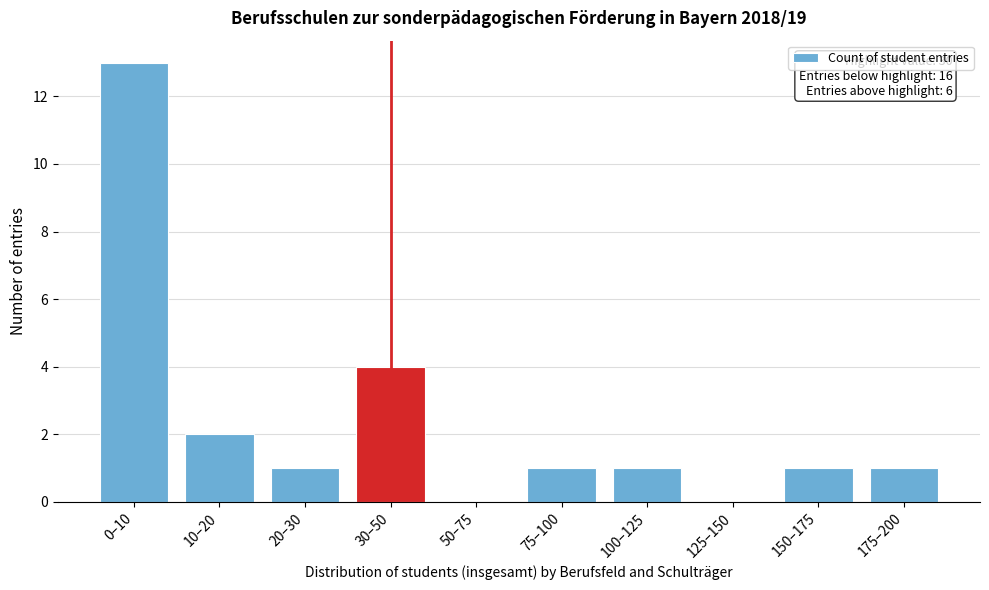

Reading right to left, what are all the values shown in this chart?

175–200=1	150–175=1	125–150=0	100–125=1	75–100=1	50–75=0	30–50=4	20–30=1	10–20=2	0–10=13